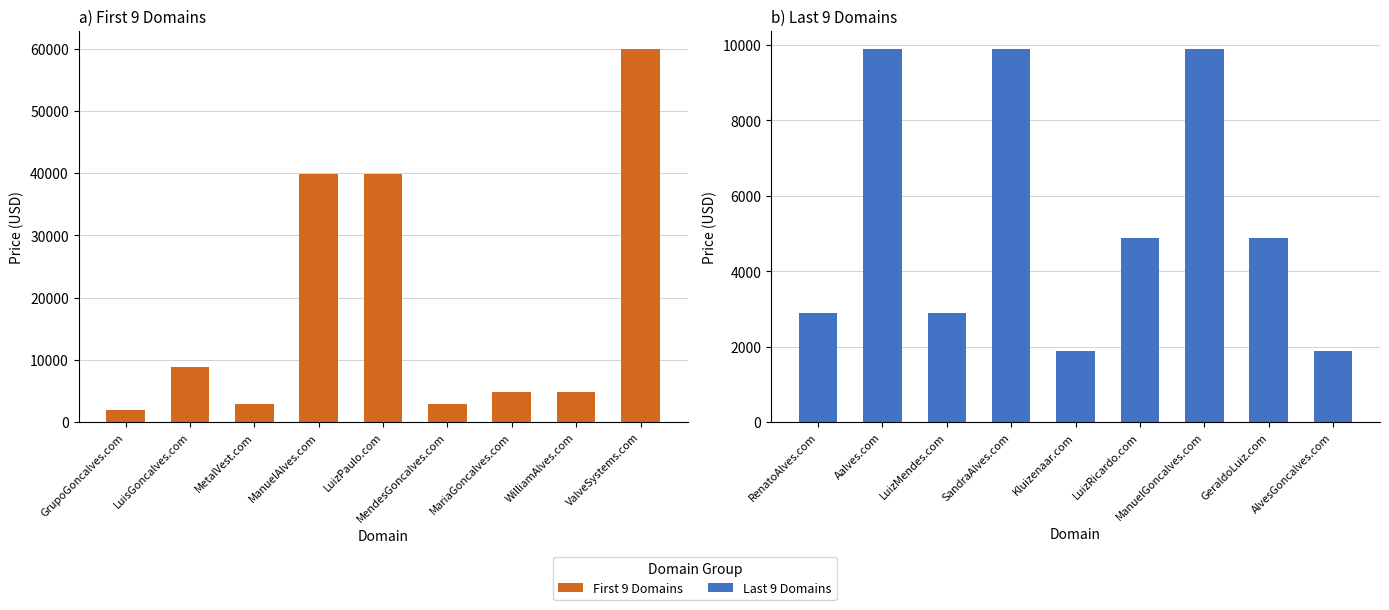

What is the smallest value displayed?

1888